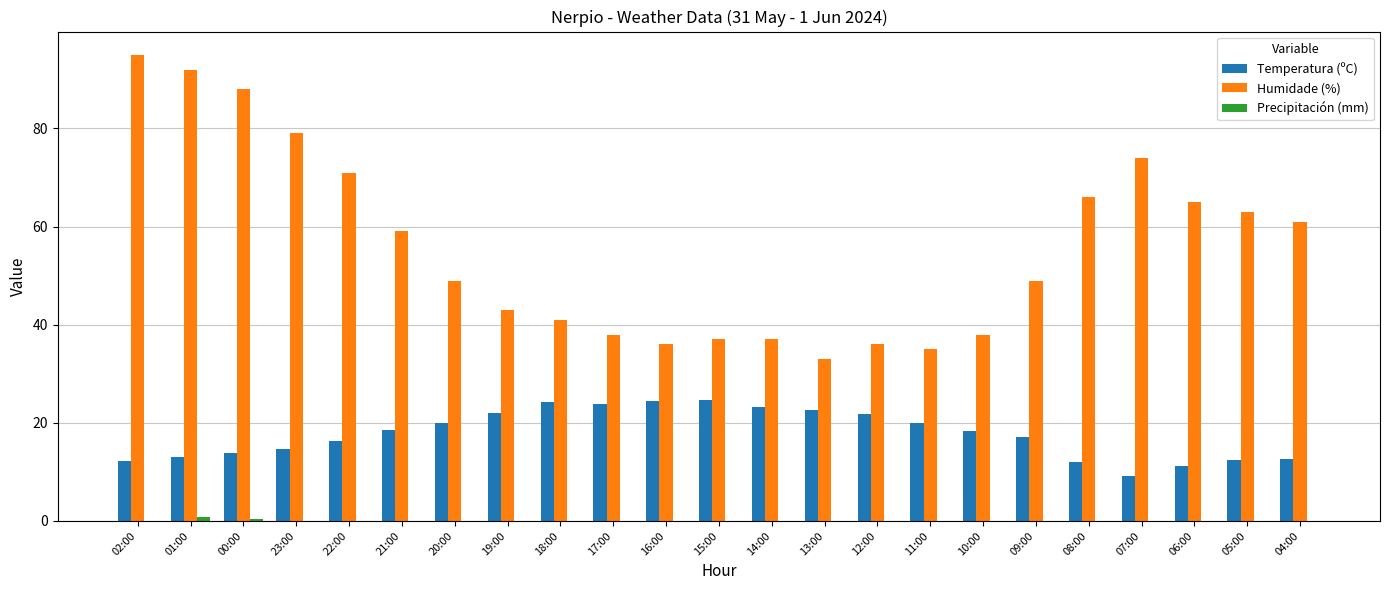

Which series has the largest total across all categories?

Humidade (%)